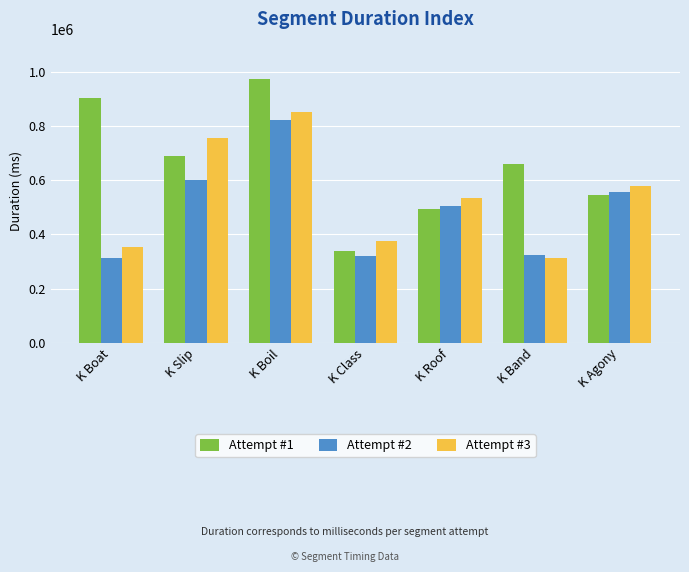

How many distinct data groups are displayed?

3